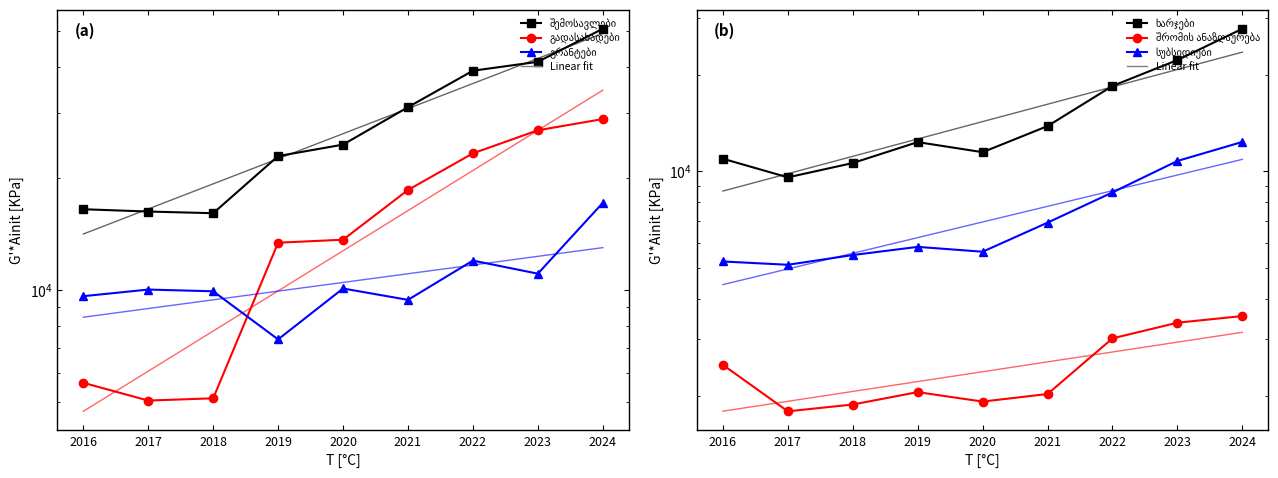

Where is the first local minimum for გადასახადები?

2017